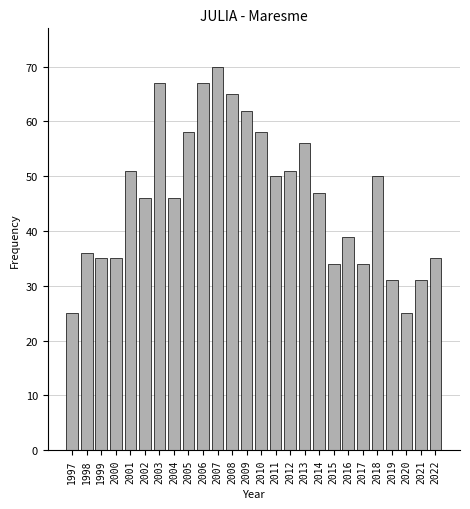

Reading left to right, what are all the values shown in this chart?

1997=25	1998=36	1999=35	2000=35	2001=51	2002=46	2003=67	2004=46	2005=58	2006=67	2007=70	2008=65	2009=62	2010=58	2011=50	2012=51	2013=56	2014=47	2015=34	2016=39	2017=34	2018=50	2019=31	2020=25	2021=31	2022=35